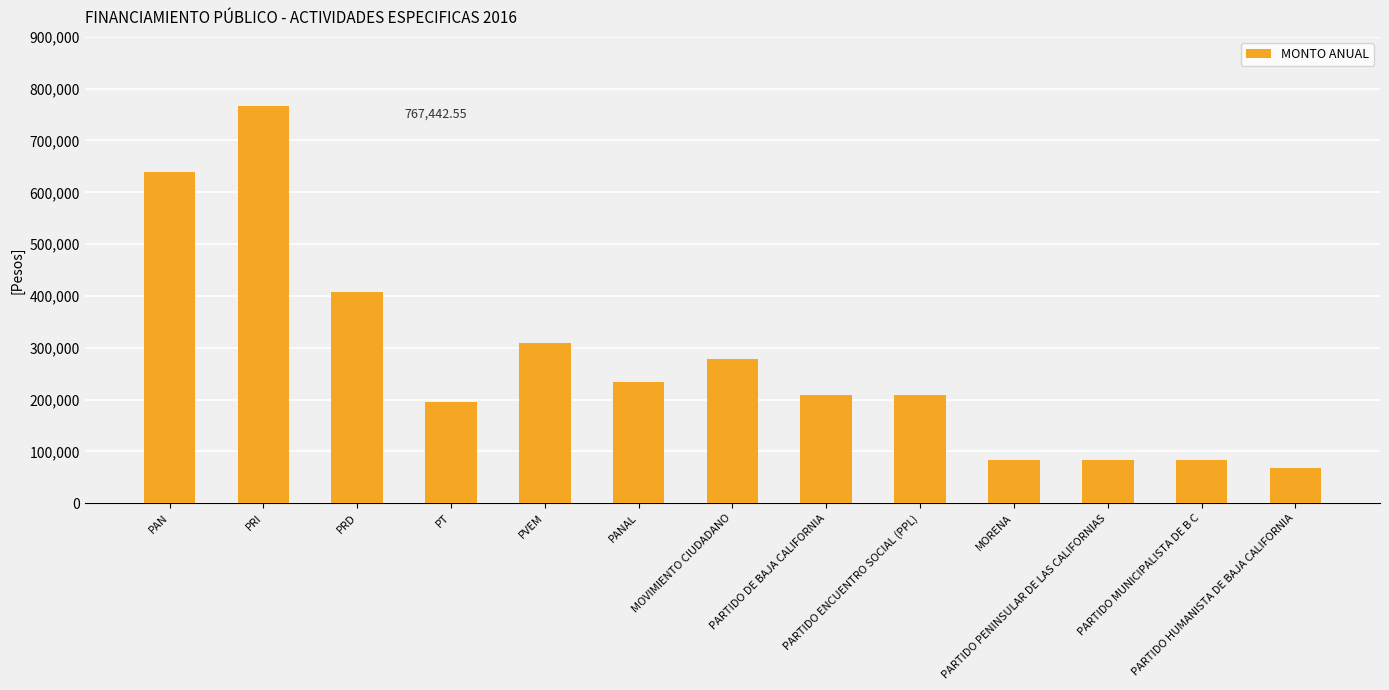

What is the value of the 11th bar from the left?

83472.8